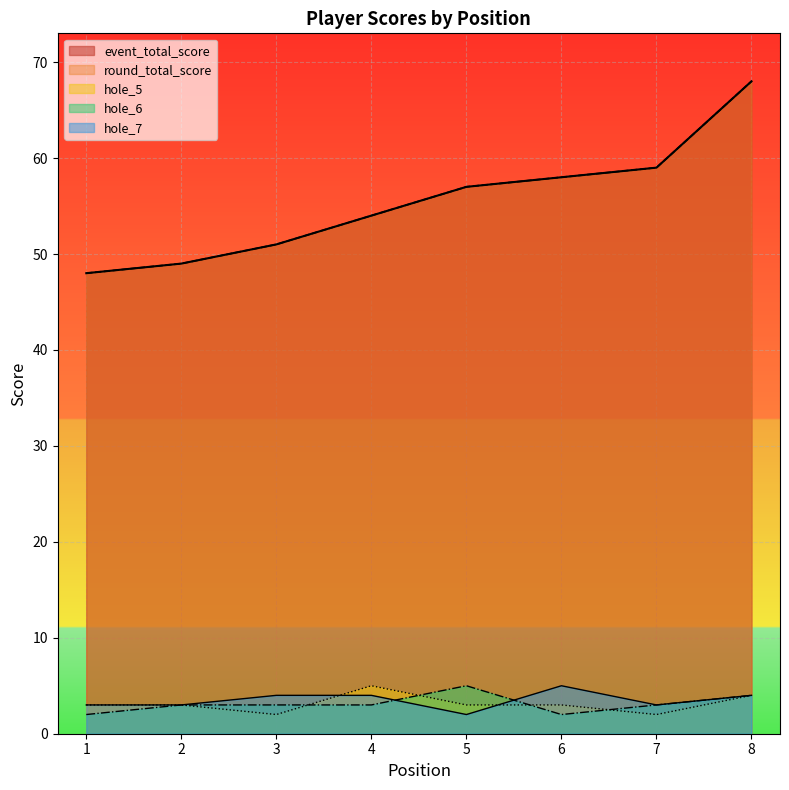

Reading right to left, what are all the values shown in this chart?

event_total_score: 8=68	7=59	6=58	5=57	4=54	3=51	2=49	1=48
round_total_score: 8=68	7=59	6=58	5=57	4=54	3=51	2=49	1=48
hole_5: 8=4	7=2	6=3	5=3	4=5	3=2	2=3	1=3
hole_6: 8=4	7=3	6=2	5=5	4=3	3=3	2=3	1=2
hole_7: 8=4	7=3	6=5	5=2	4=4	3=4	2=3	1=3